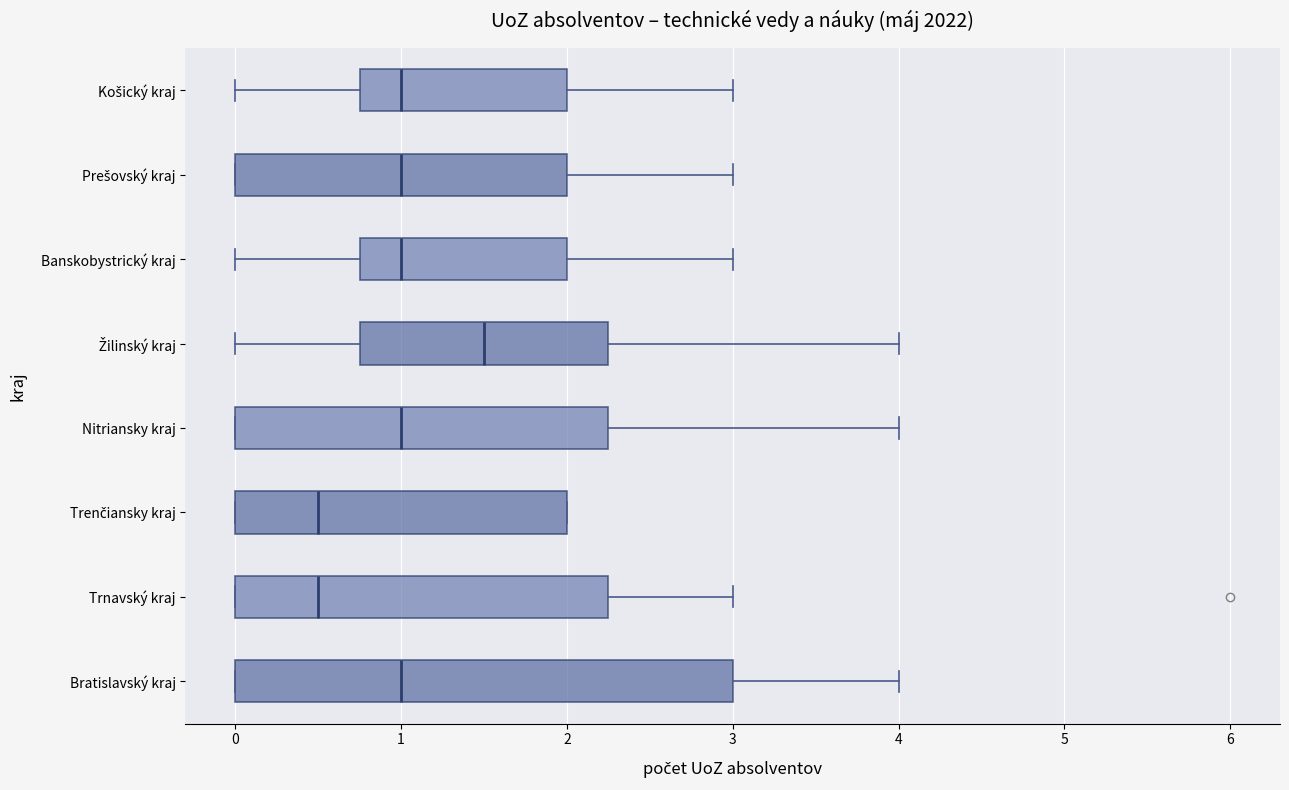

Which box is the widest, from its left edge to its right edge?

Bratislavský kraj